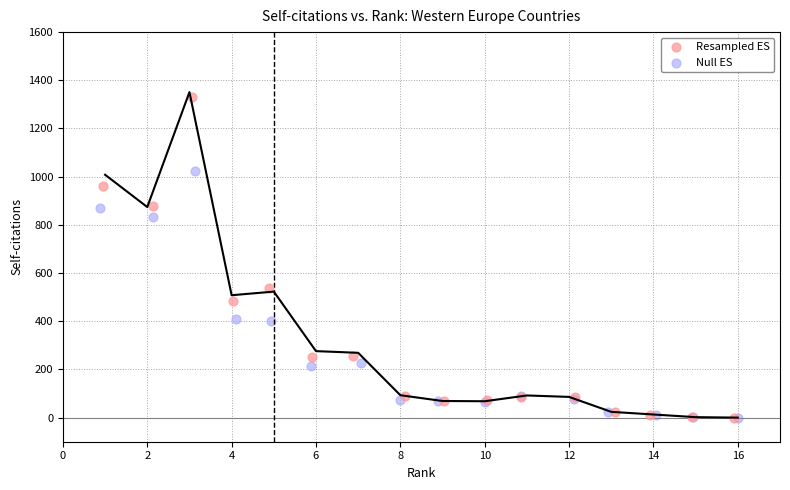

Which series contains the highest Y value?

Resampled ES